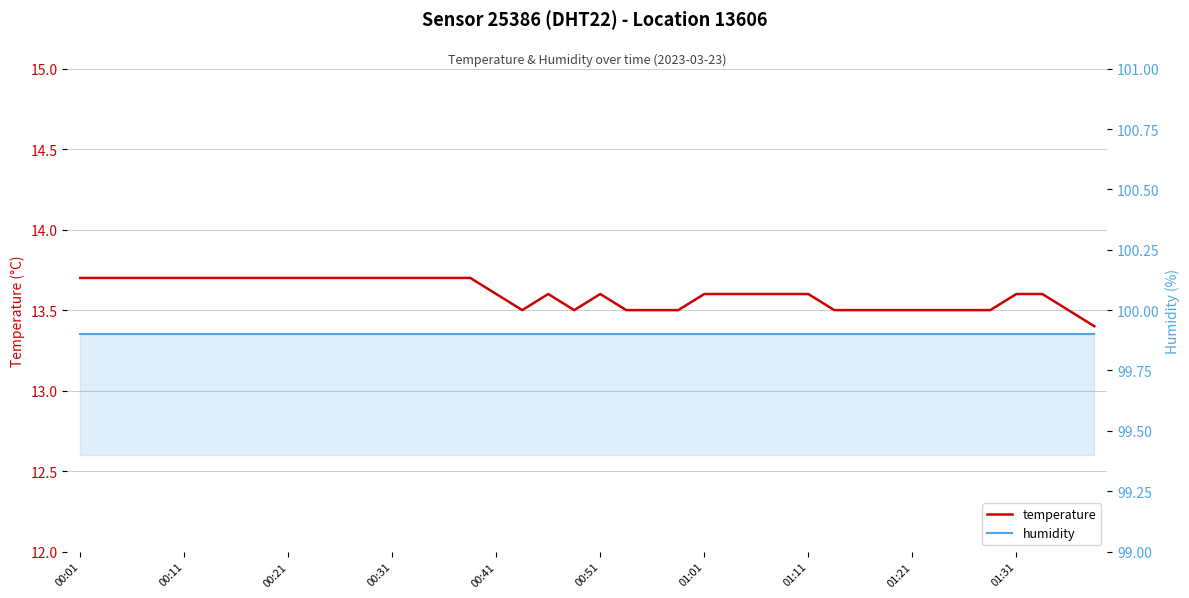

Which series has the largest range (max minus min)?

temperature